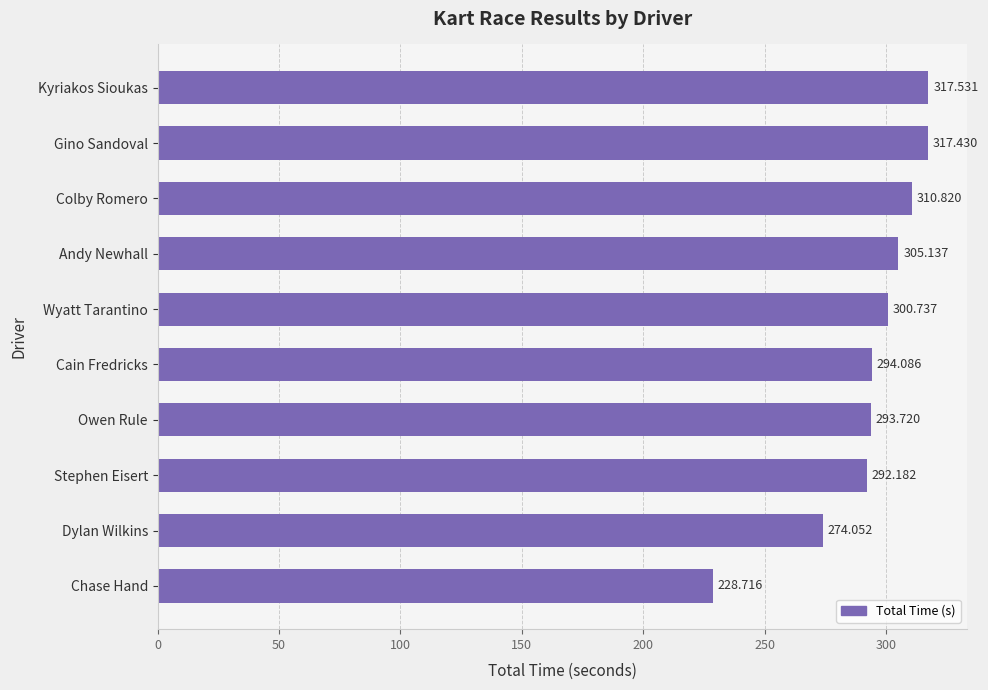

Where is the data nearest to the value 273?

Dylan Wilkins